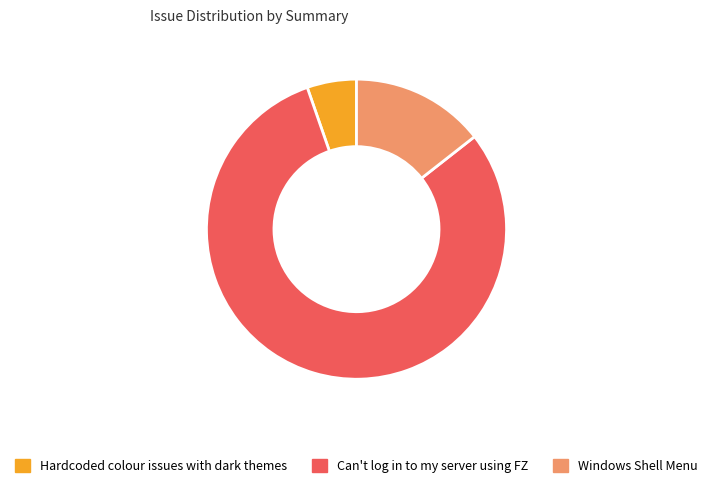

Which slice is the largest?

Can't log in to my server using FZ